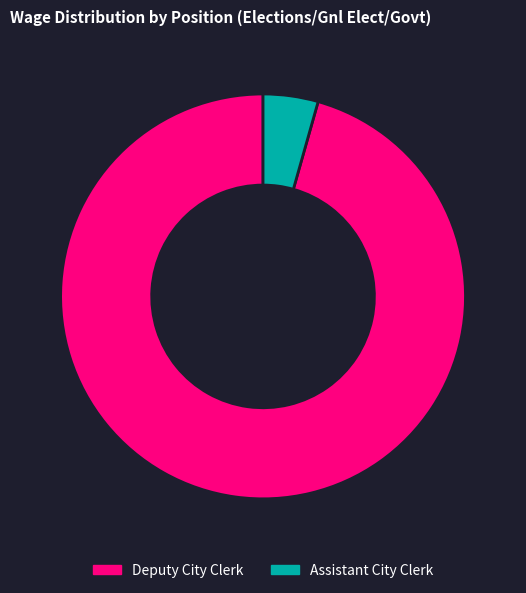

What is the smallest slice in the pie chart?

Assistant City Clerk